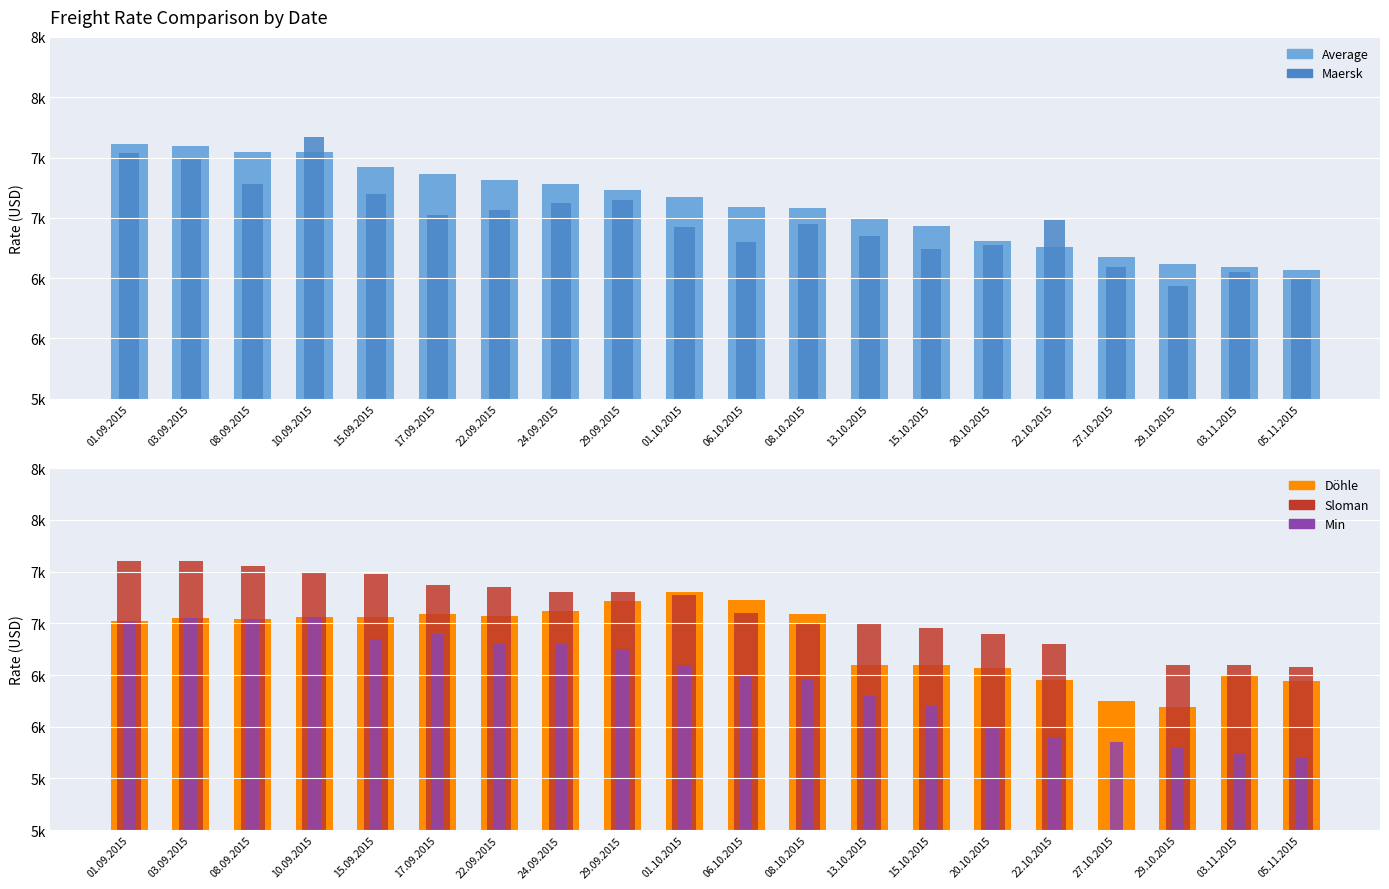

At which label does Average first exceed 7169?

01.09.2015